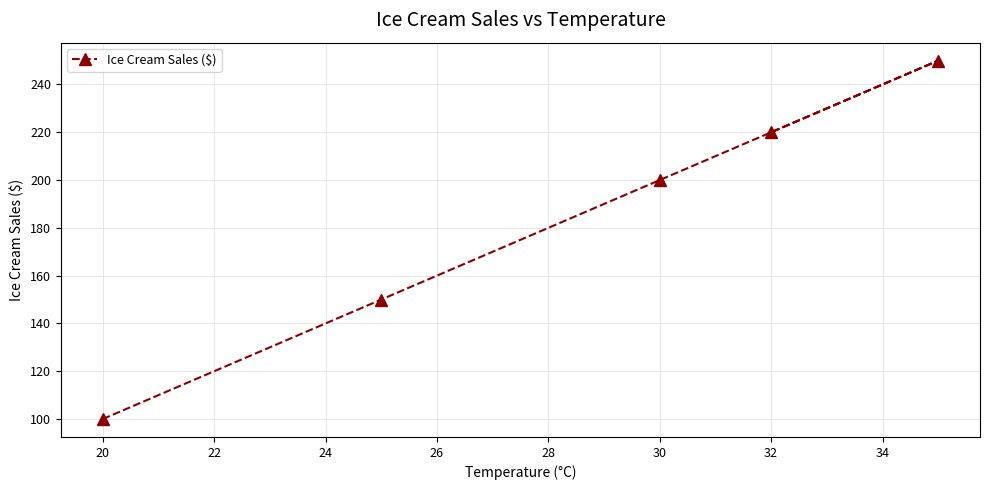

Reading left to right, what are all the values shown in this chart?

100	150	200	220	250